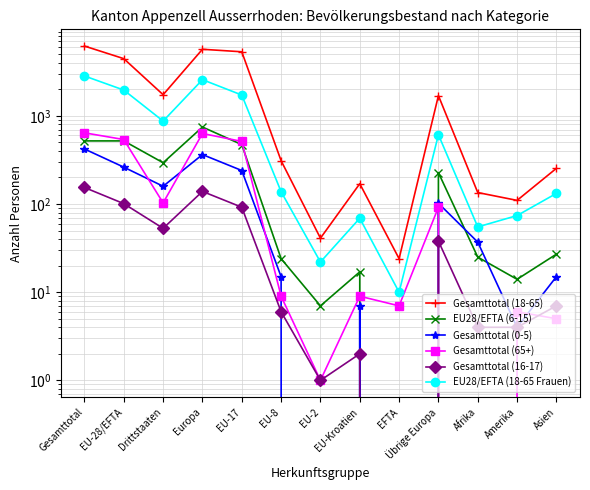

True or false: Gesamttotal (65+) has a value of 631 at Europa.

True